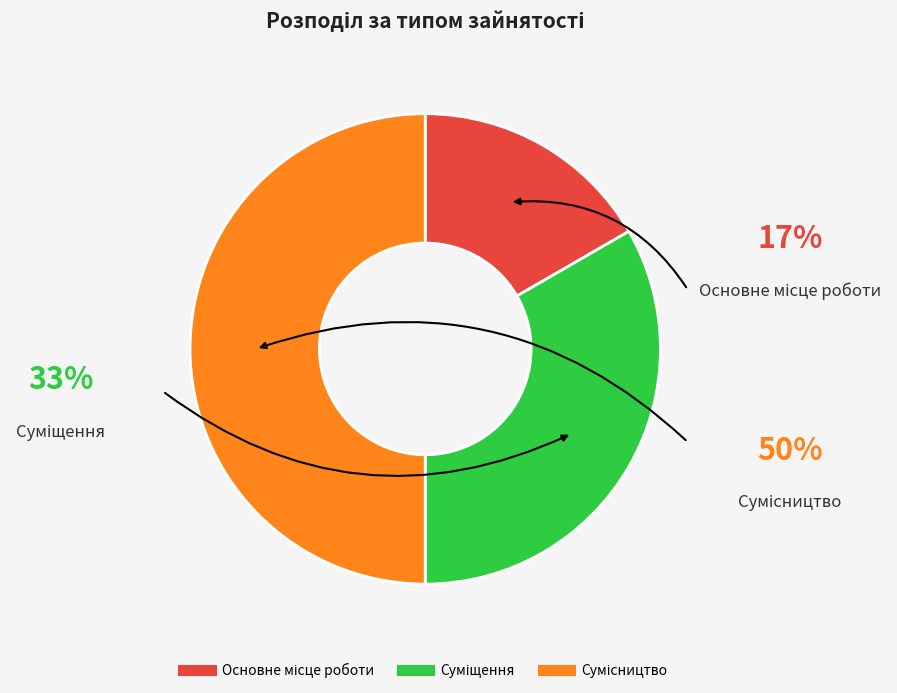

What is the smallest slice in the pie chart?

Основне місце роботи